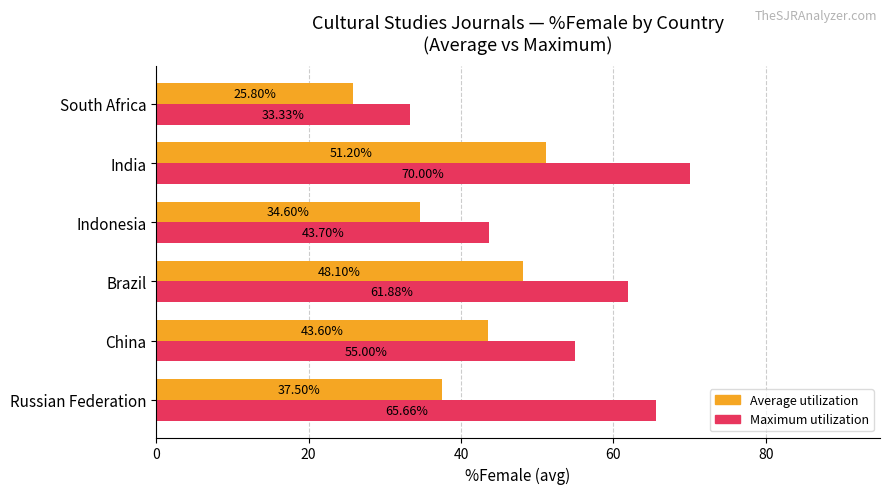

Which series has the largest range (max minus min)?

Maximum utilization